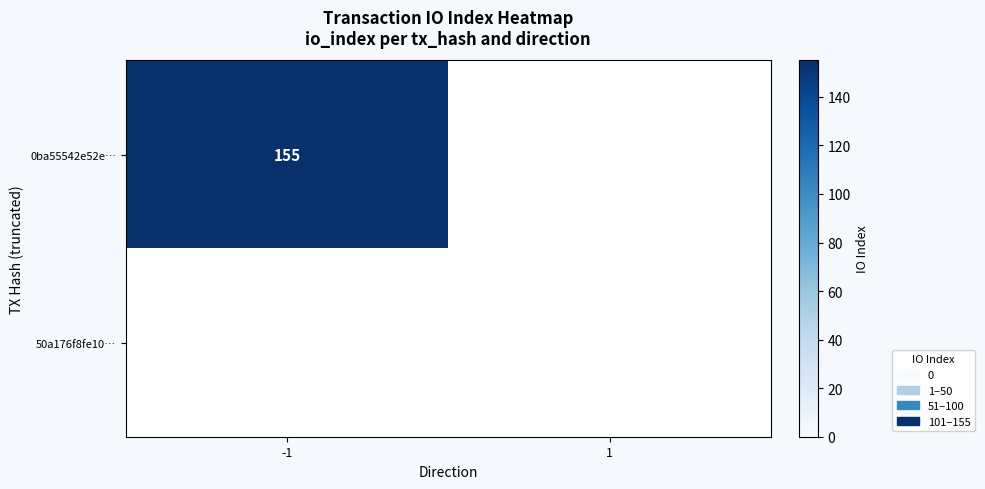

The 0ba55542e52e… series shows 241 at -1. True or false?

False